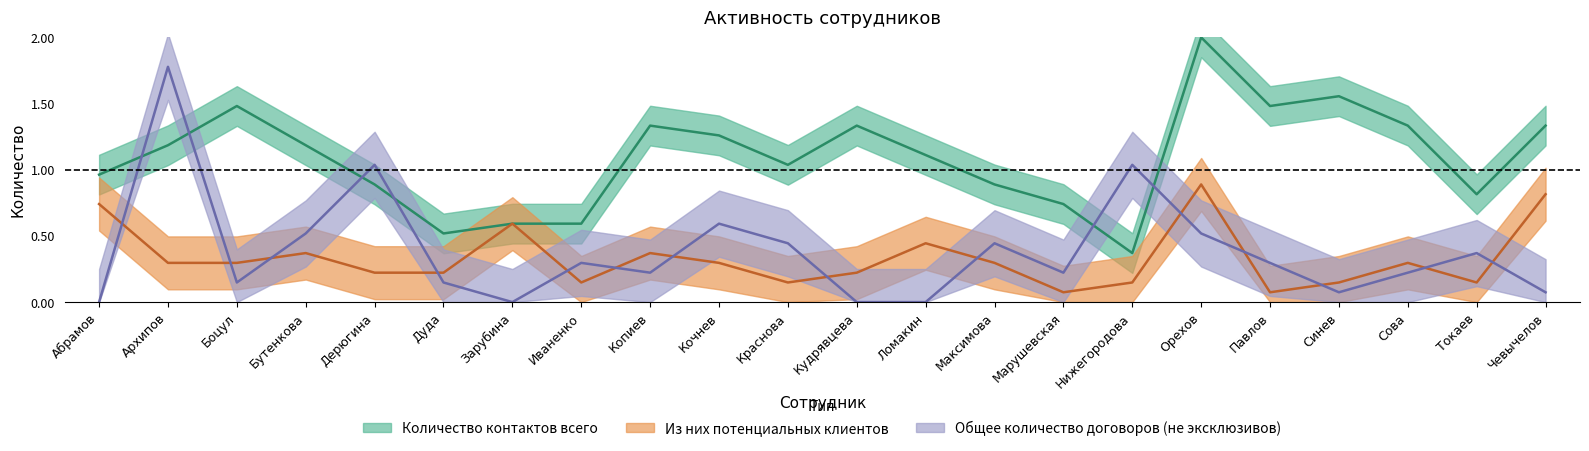

Where is the first local maximum for Общее количество договоров (не эксклюзивов)?

Архипов